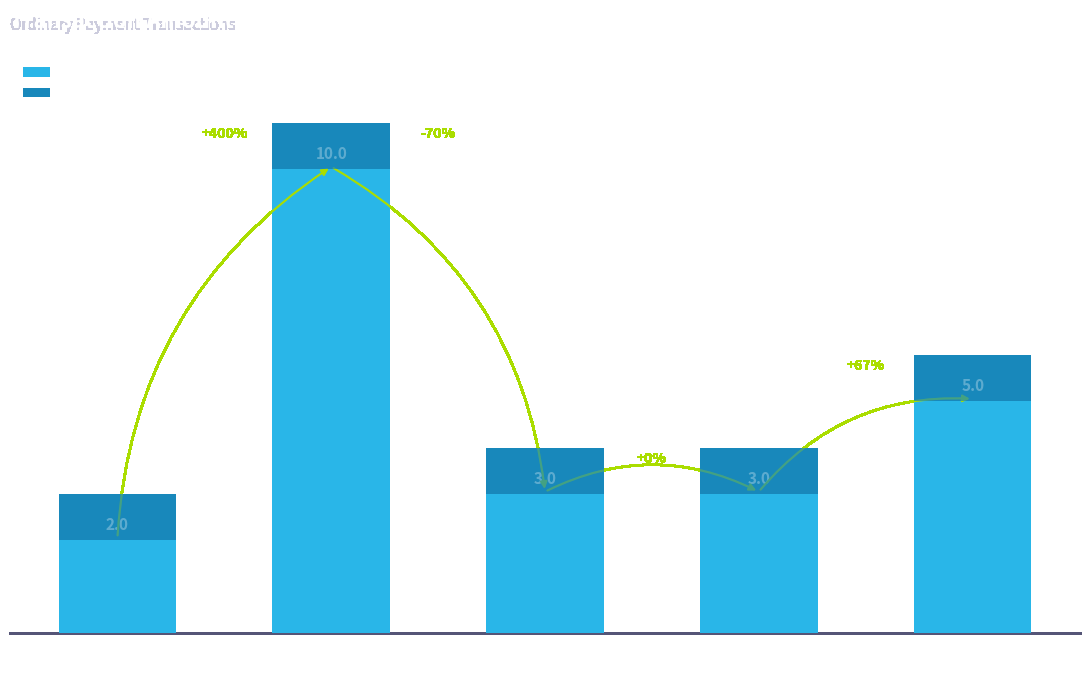

What are all the series names shown in the legend?

Amount, Fee